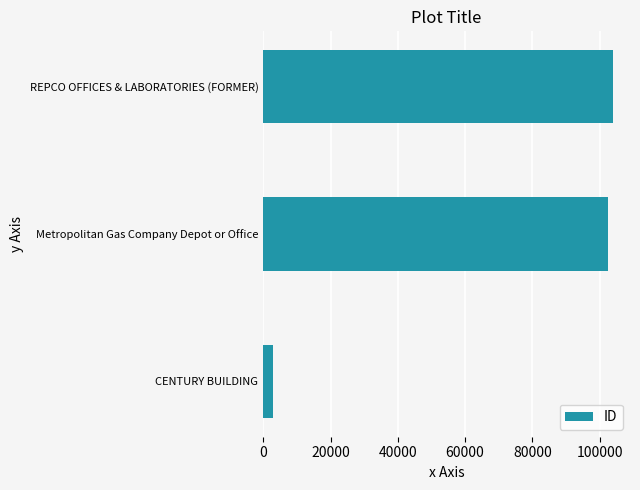

What is the smallest value displayed?

2966